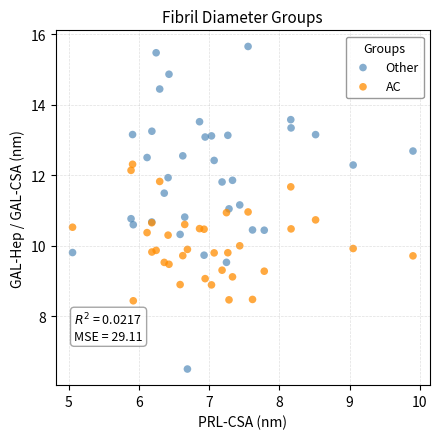

Which series reaches the maximum Y coordinate?

Other